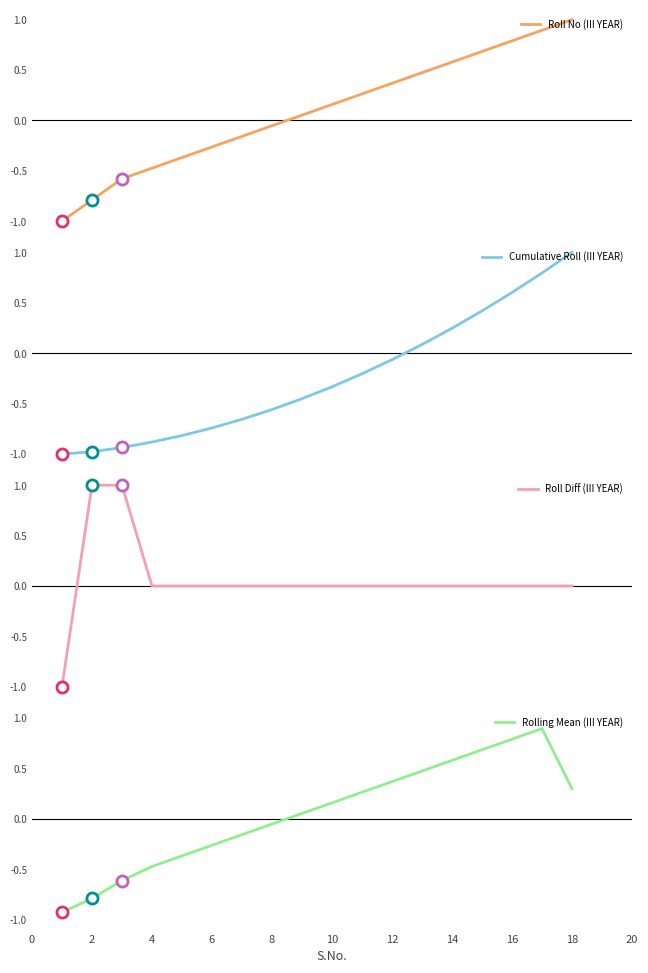

Which series has the largest total across all categories?

Roll No (III YEAR)